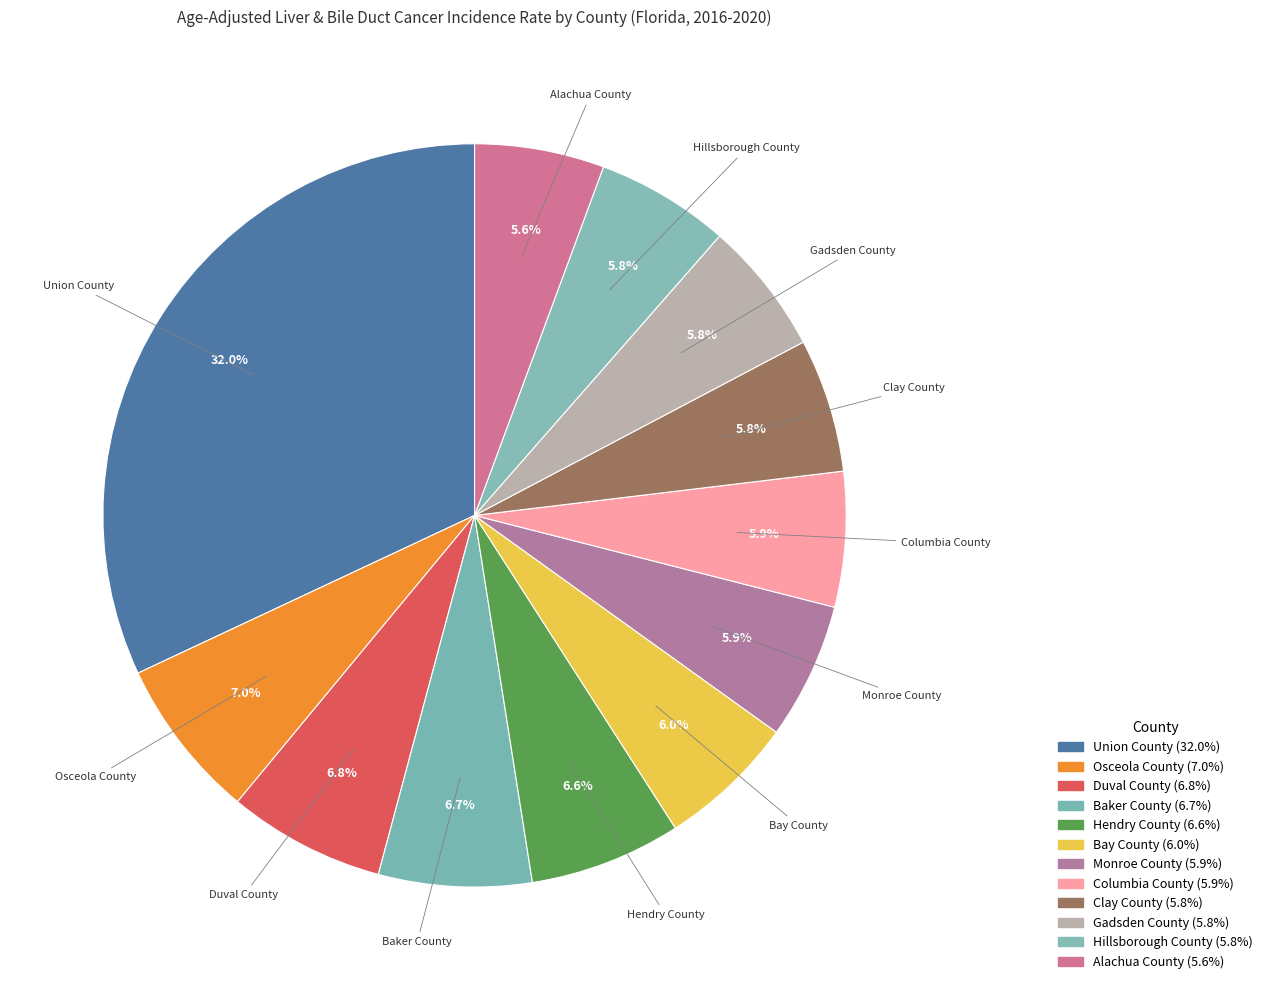

Count the number of slices in the pie.

12